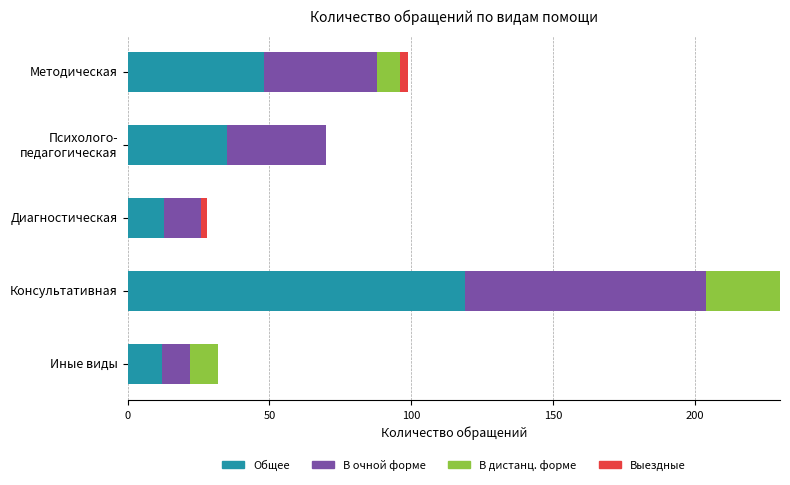

True or false: Общее has a value of 119 at Консультативная.

True